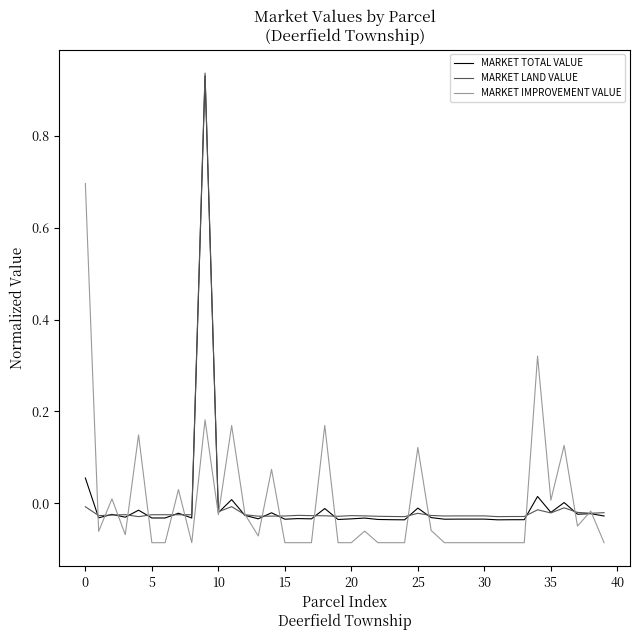

Which series has the largest range (max minus min)?

MARKET TOTAL VALUE